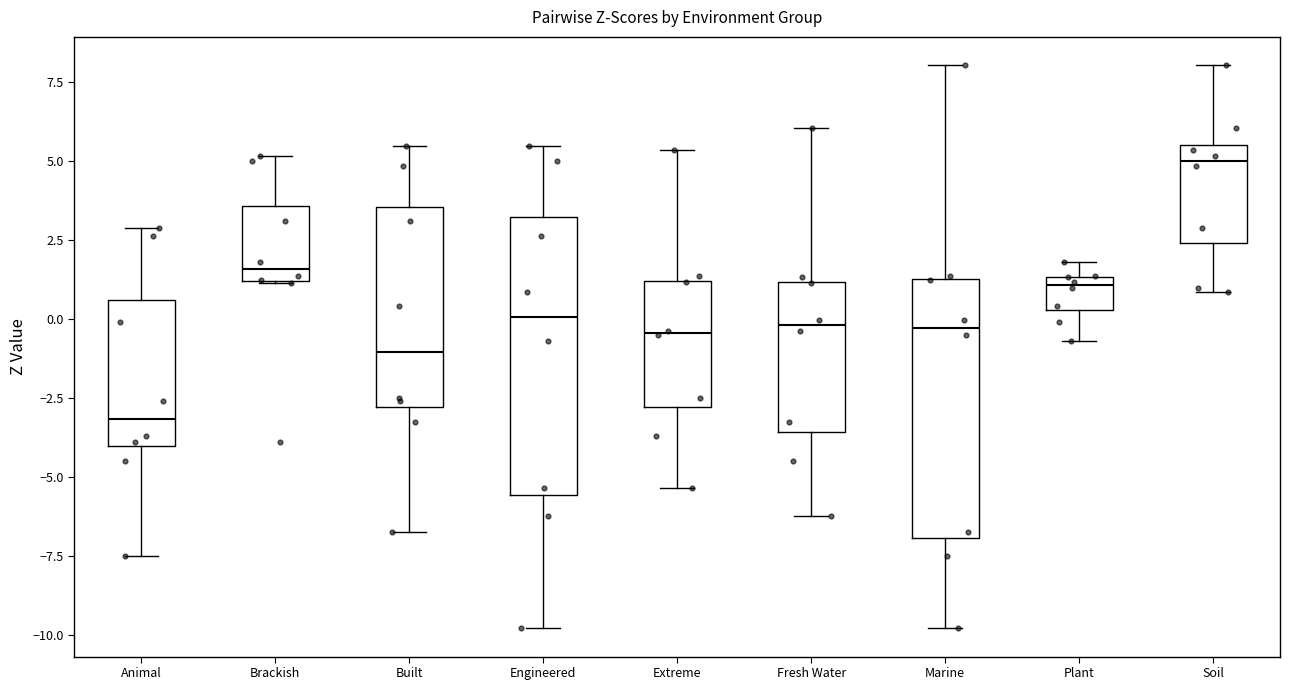

Where does the upper whisker of the box for Engineered end on the y-axis? The values are not printed on the chart, so give them approximately, as read against the axis.

5.5